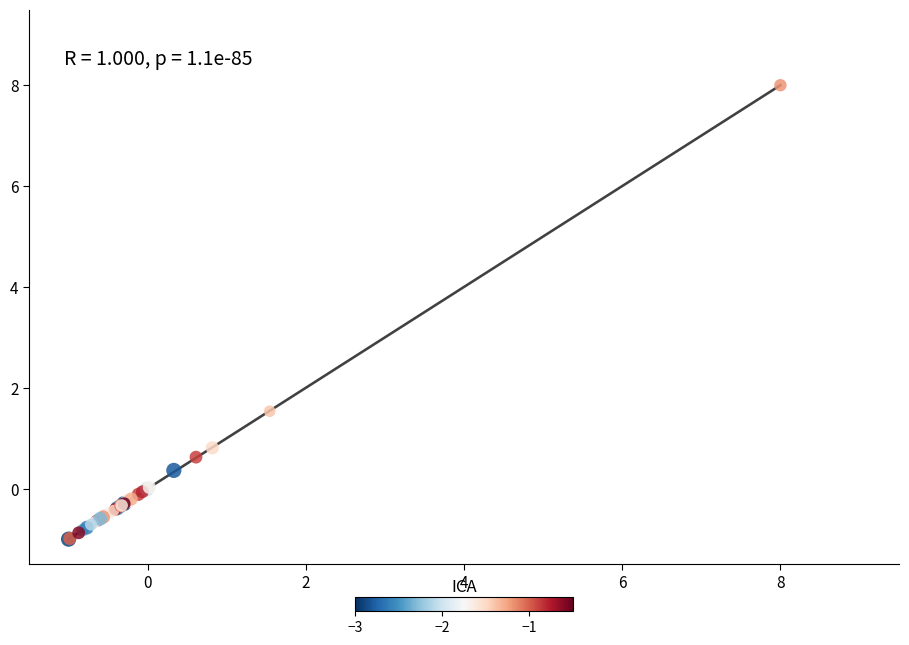

What Y value in the scatter plot is closest to 3?

1.5